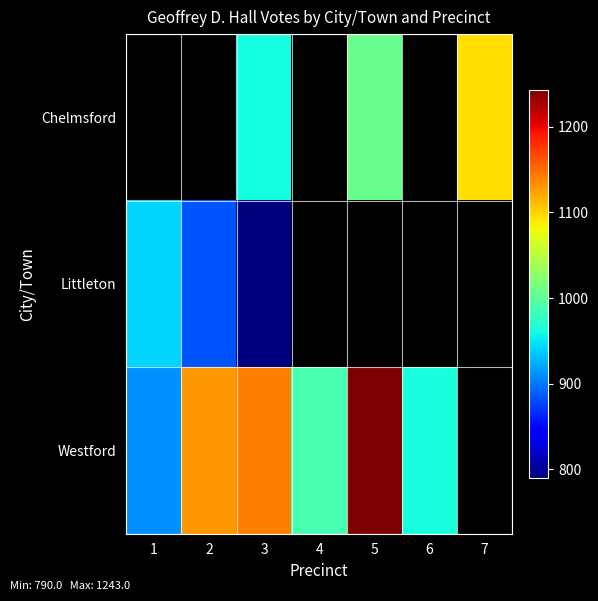

Between 4 and 6, which is larger?

6